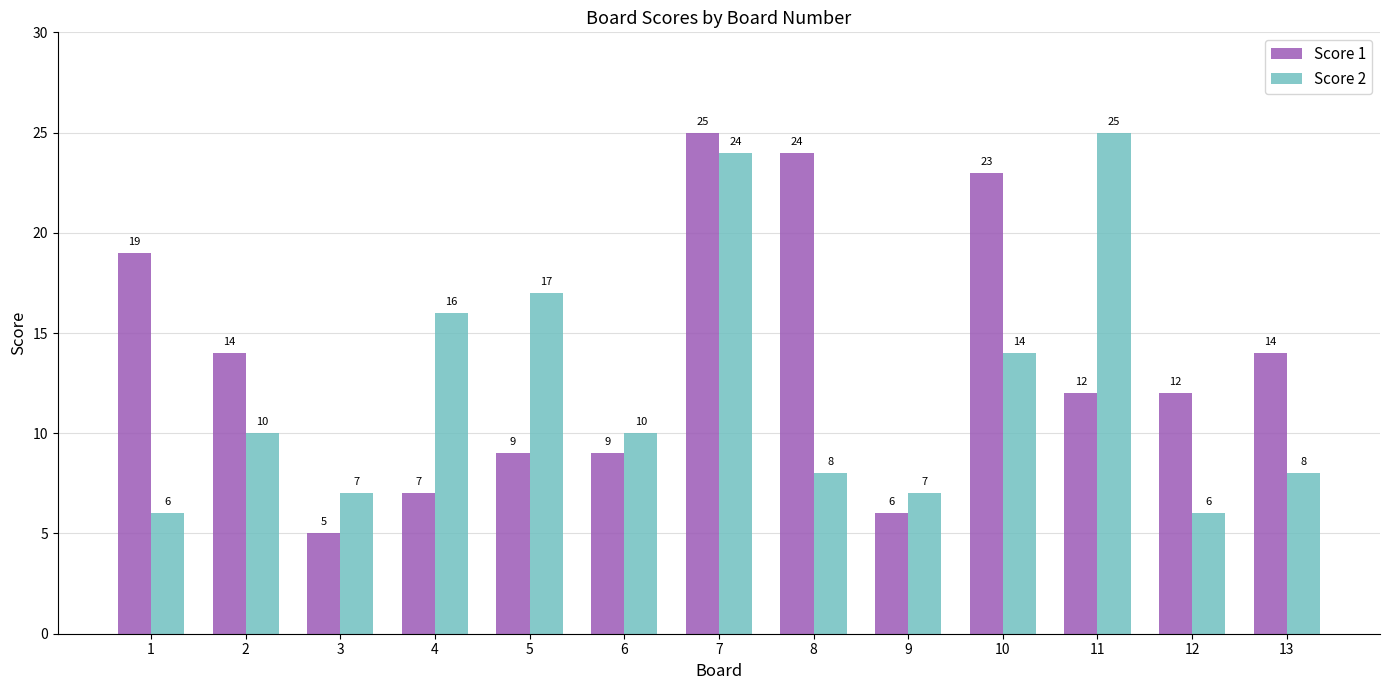

What is the average value of the Score 1 series?

14